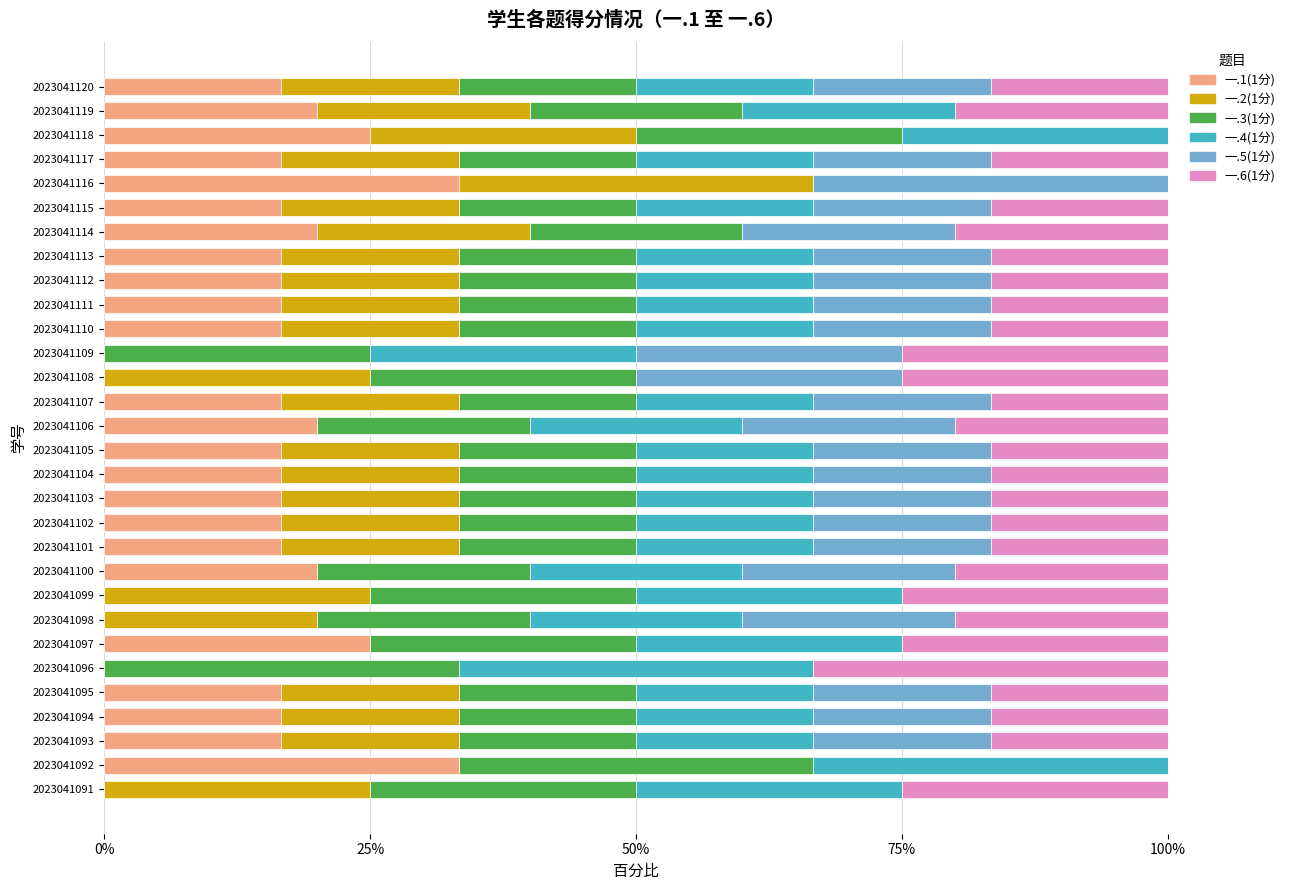

How many data points in 一.1(1分) are above 16?

24